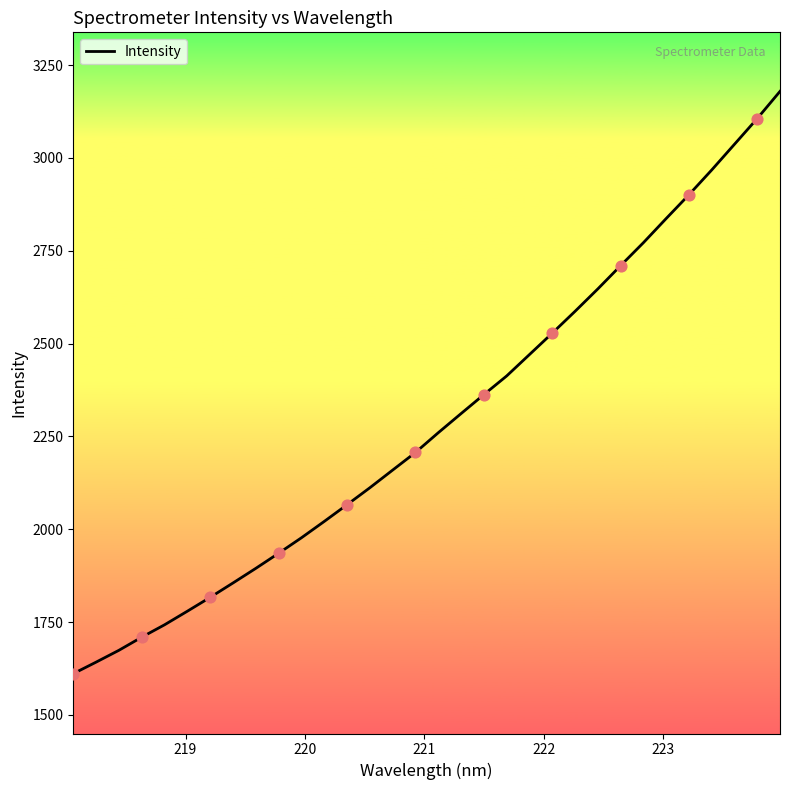

What is the greatest value displayed?

3179.0